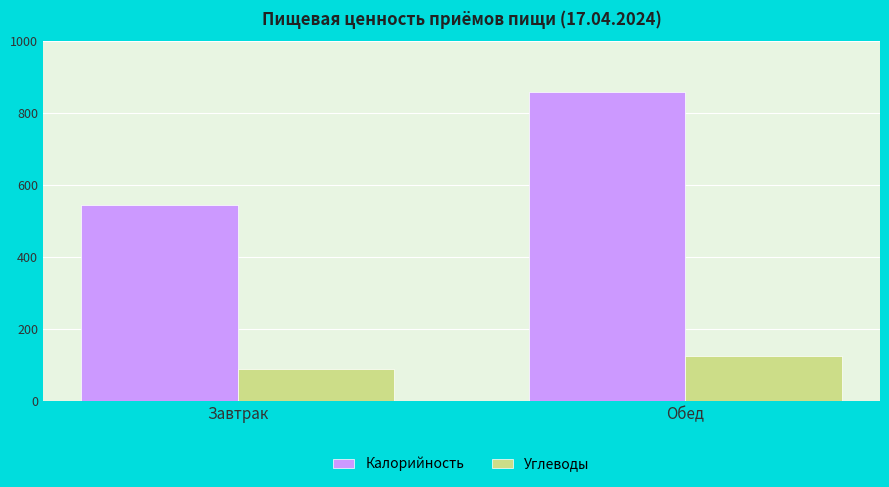

What is the label of the 2nd bar from the left?

Обед